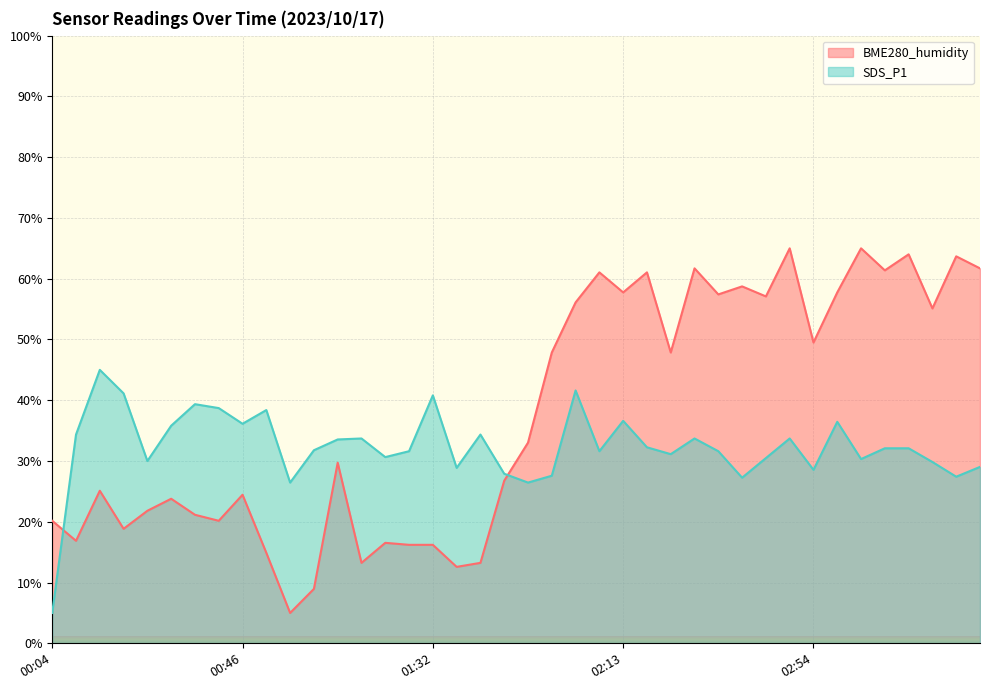

At which category is the sum across all series the highest?

02:49